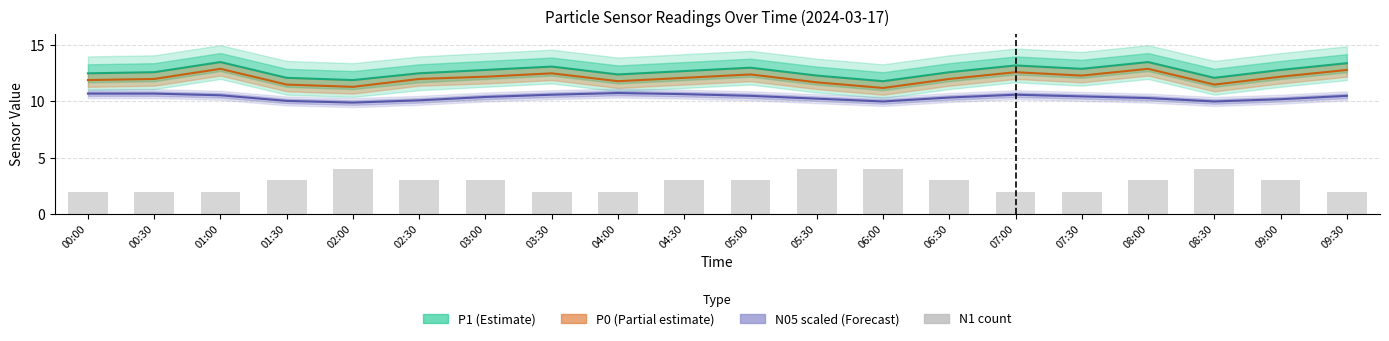

What value does the P0 (Partial estimate) series have at 01:30?

11.5